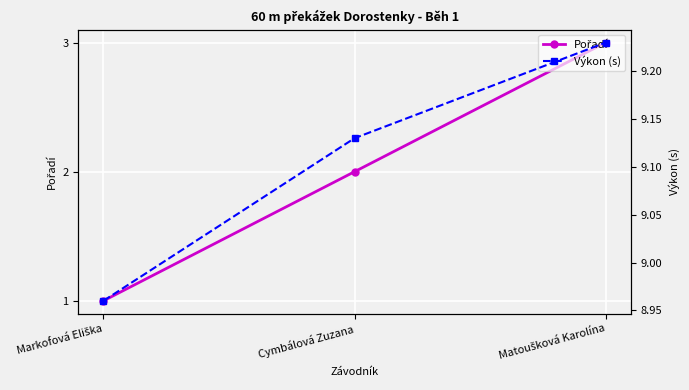

What is the label of the 2nd point from the right?

Cymbálová Zuzana